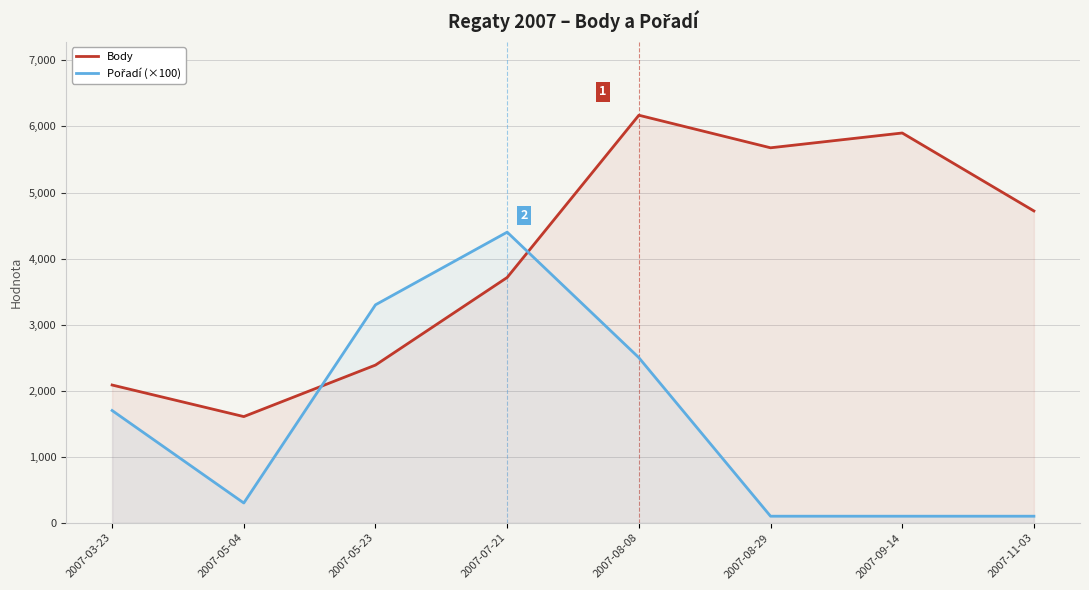

What is the label of the 1st point from the left?

2007-03-23